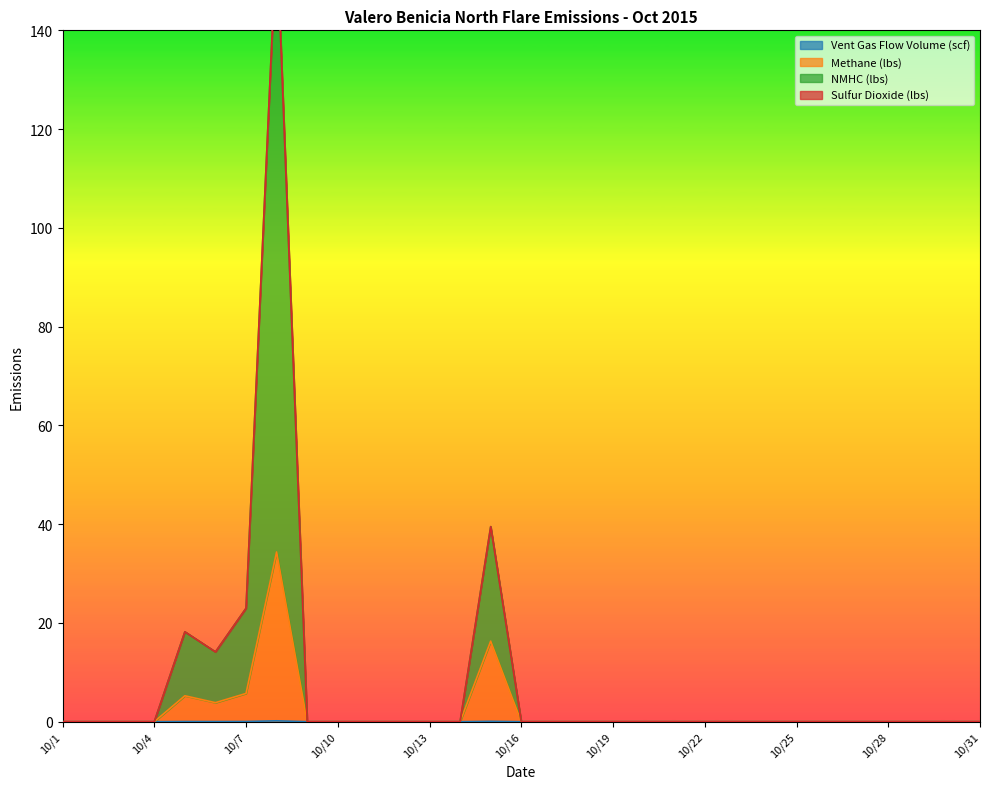

Is it true that Vent Gas Flow Volume (scf) equals 0.0 at 10/31?

True